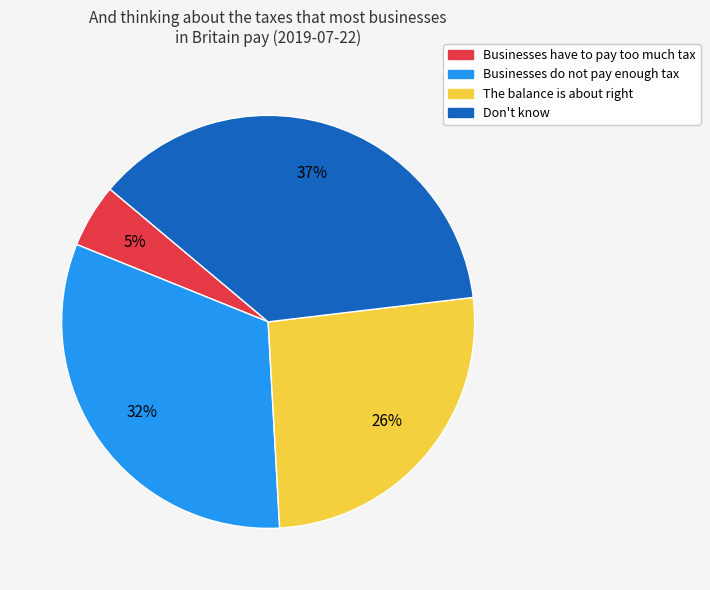

To the nearest percent, what is the difference between the Businesses do not pay enough tax and Businesses have to pay too much tax slice percentages?

27%